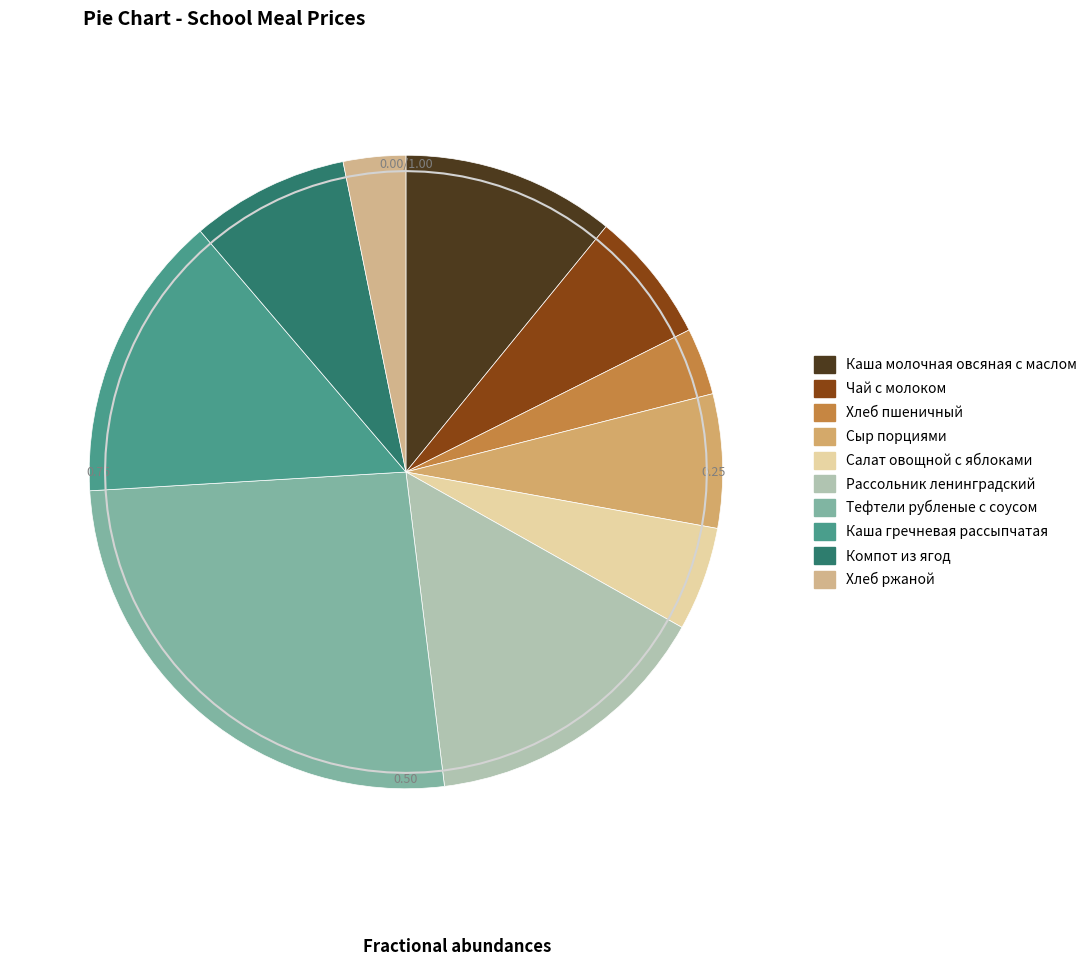

Between Хлеб ржаной and Салат овощной с яблоками, which is larger?

Салат овощной с яблоками